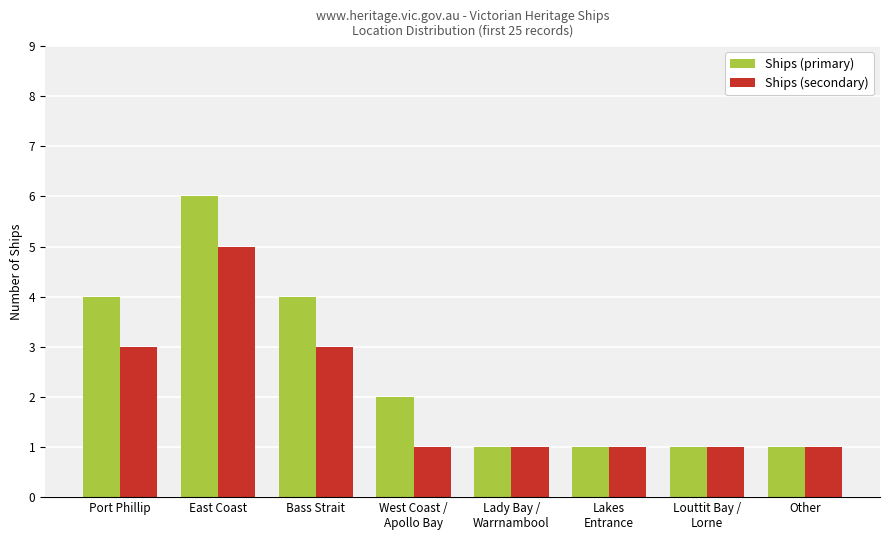

The value of Ships (secondary) at West Coast /
Apollo Bay is 1. True or false?

True